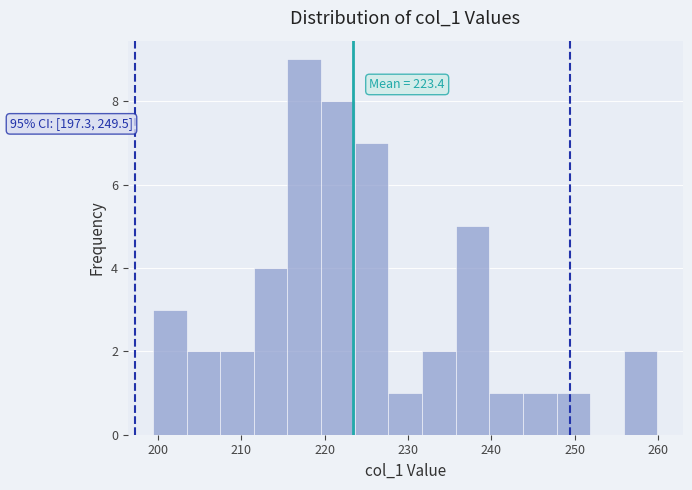

Over which range of the x-axis is the bar tallest?

216 to 220